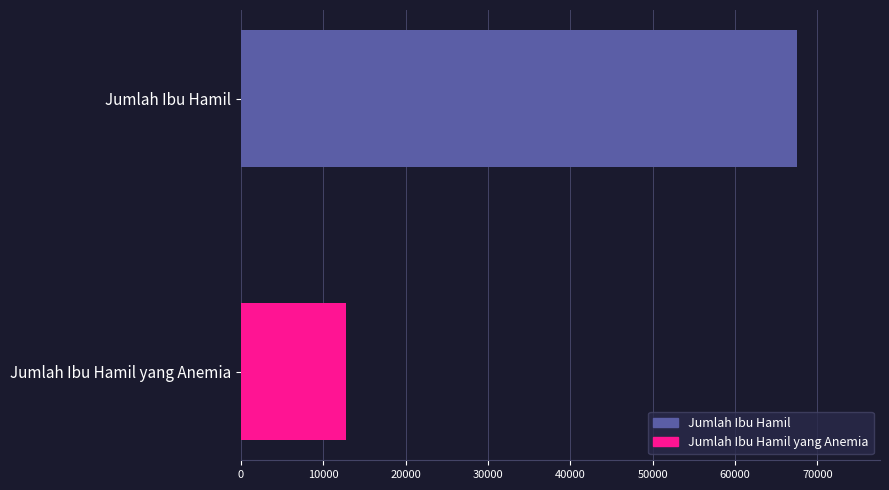

Rank the series by their maximum value, from highest to lowest.

Jumlah Ibu Hamil, Jumlah Ibu Hamil yang Anemia